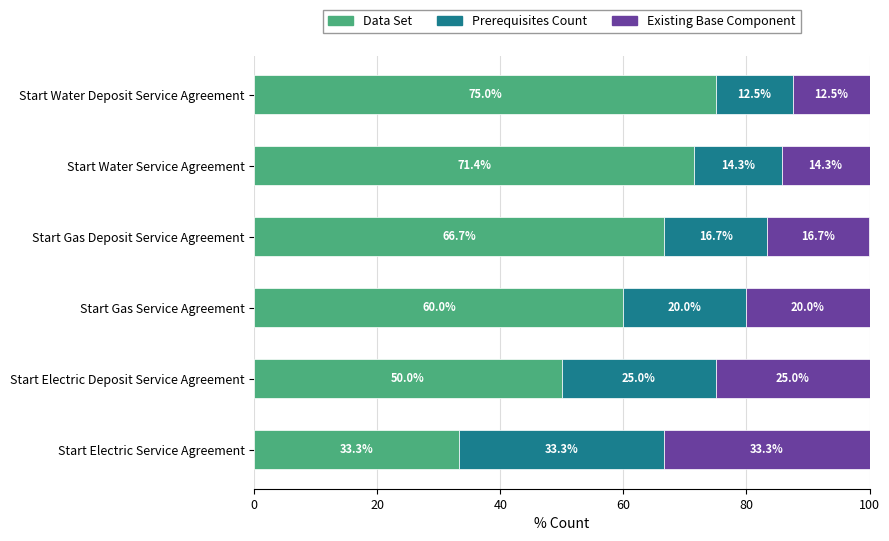

What is the total value across all series at Start Gas Service Agreement?

100.0